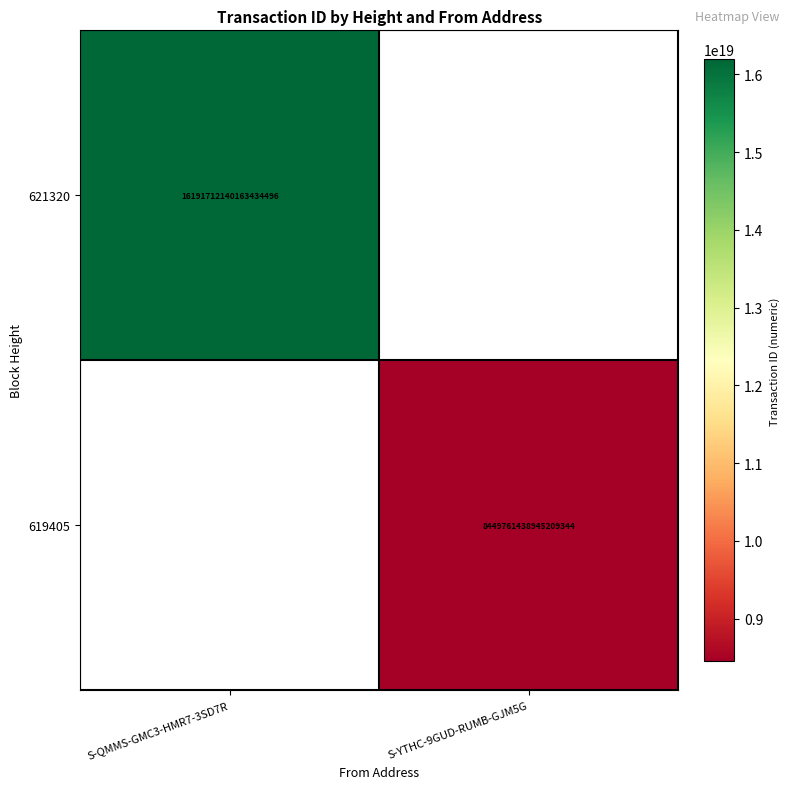

The value of 621320 at S-QMMS-GMC3-HMR7-3SD7R is 24556418805209935872. True or false?

False